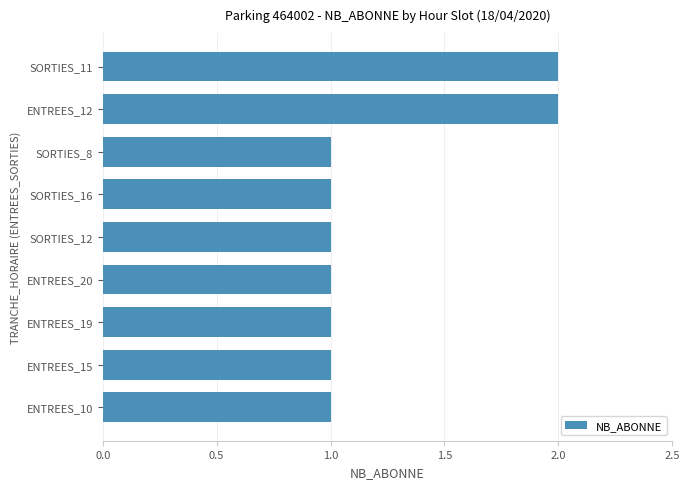

What is the difference between the maximum and minimum values?

1